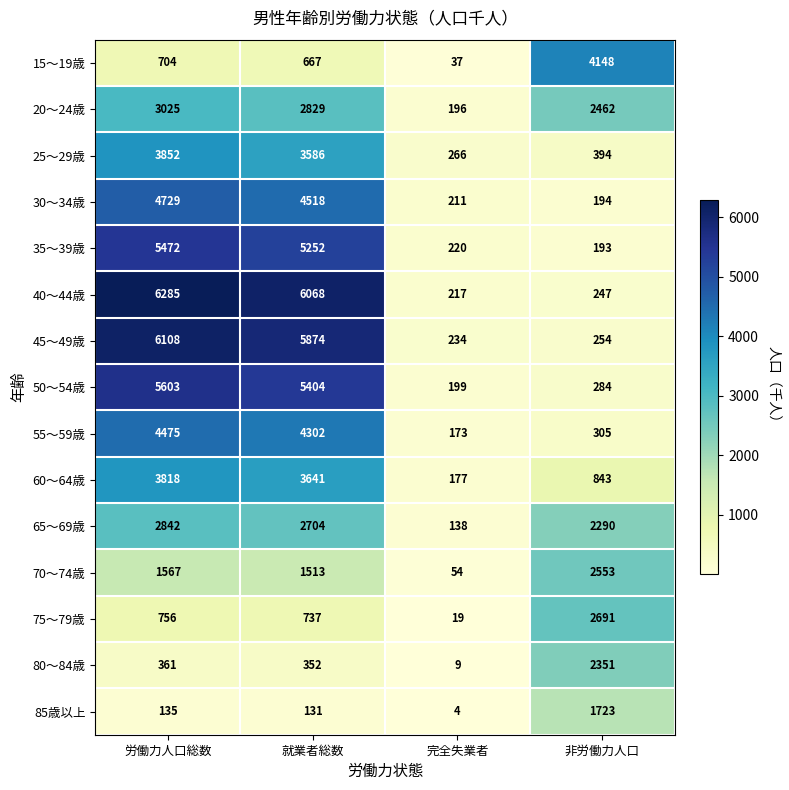

At how many categories does at least one series exceed 5915?

2